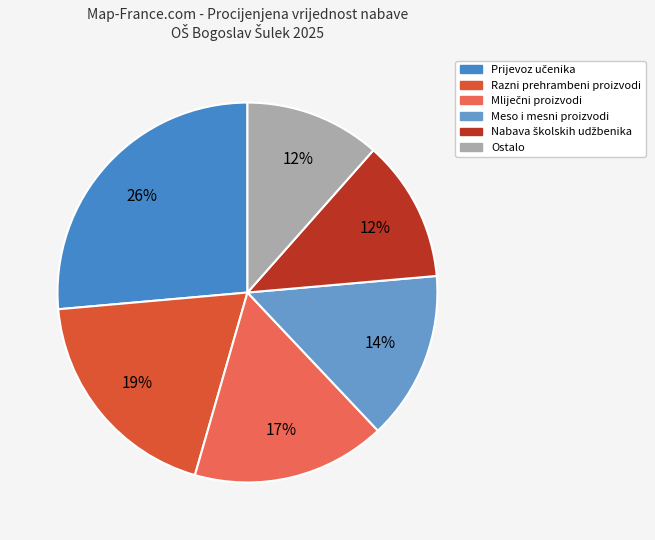

Count the number of slices in the pie.

6